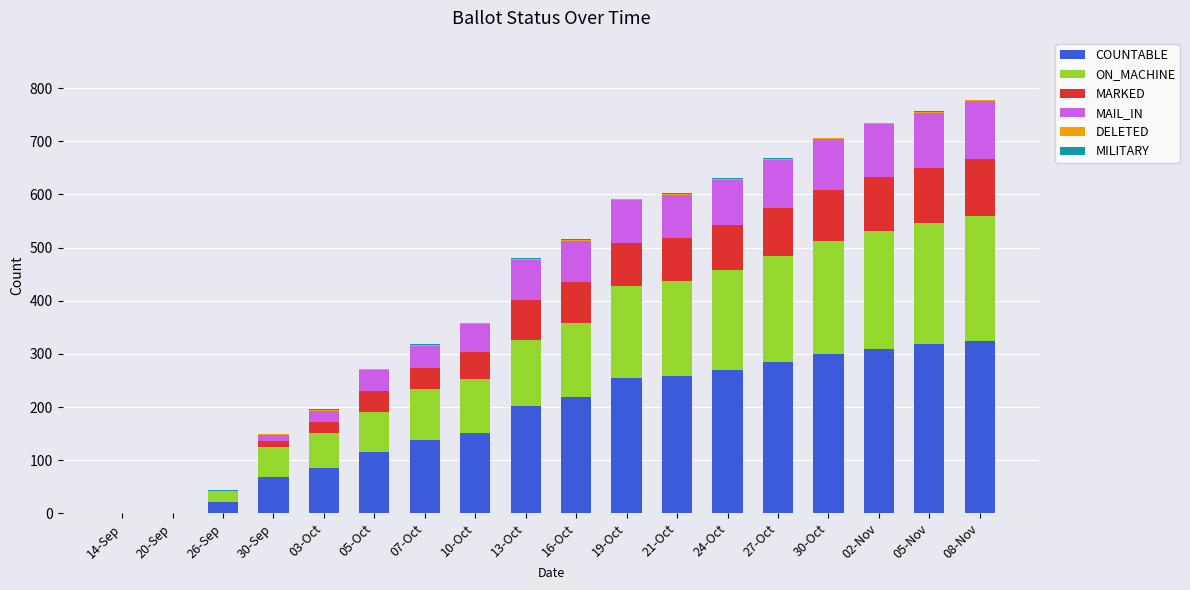

The value of COUNTABLE at 26-Sep is 21. True or false?

True